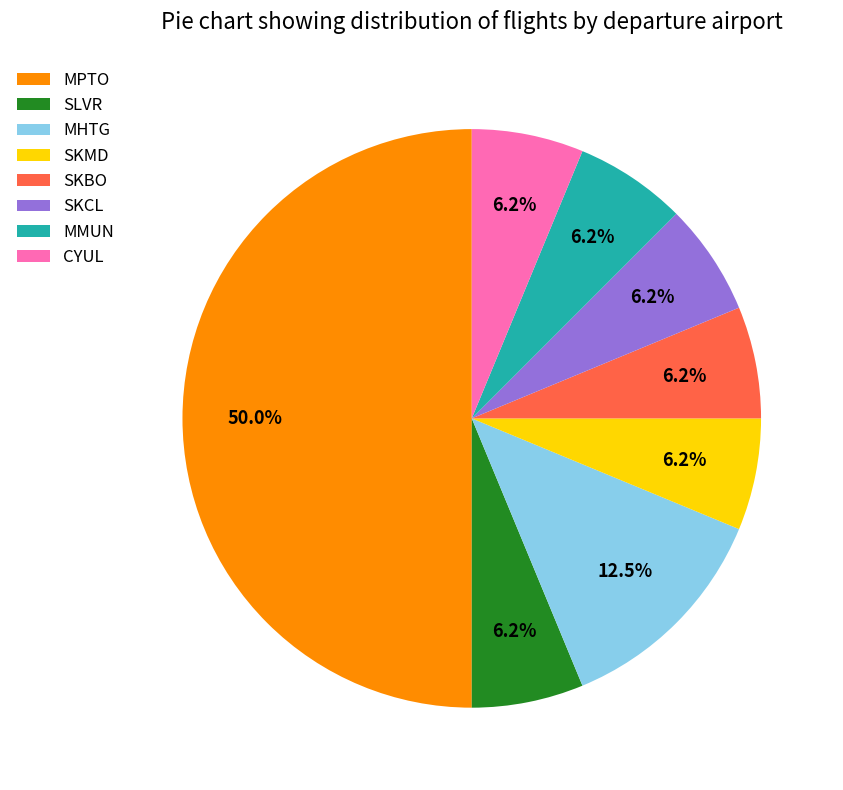

Is the sum of SKBO and MHTG greater than half?

No